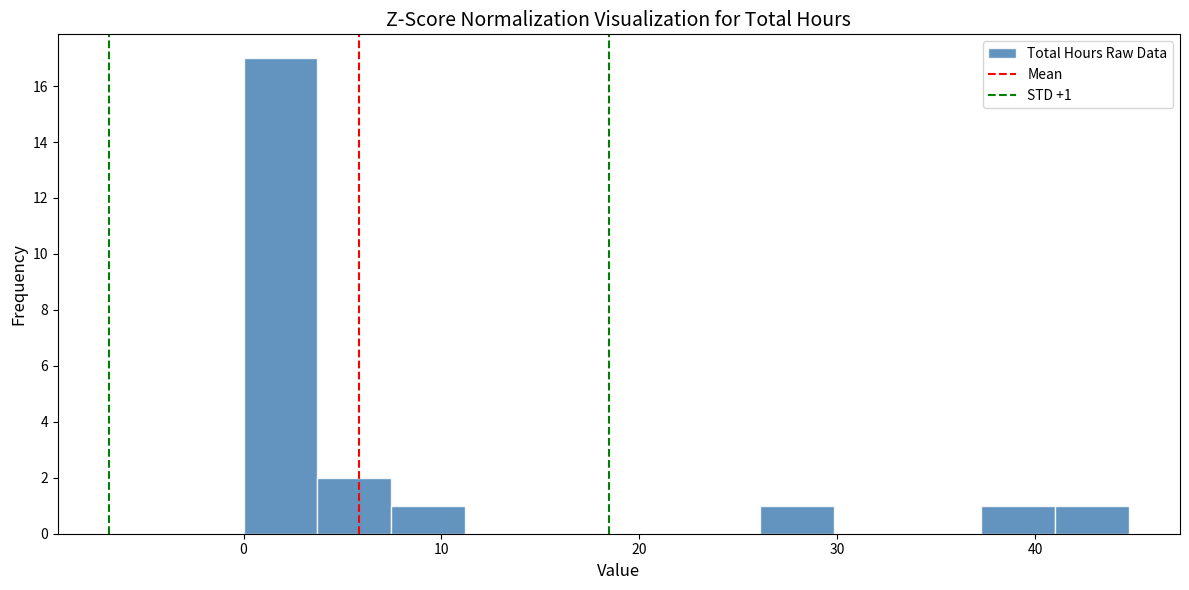

Around what value on the x-axis is the tallest bar? Give the approximate position of its centre, as read against the axis.

2